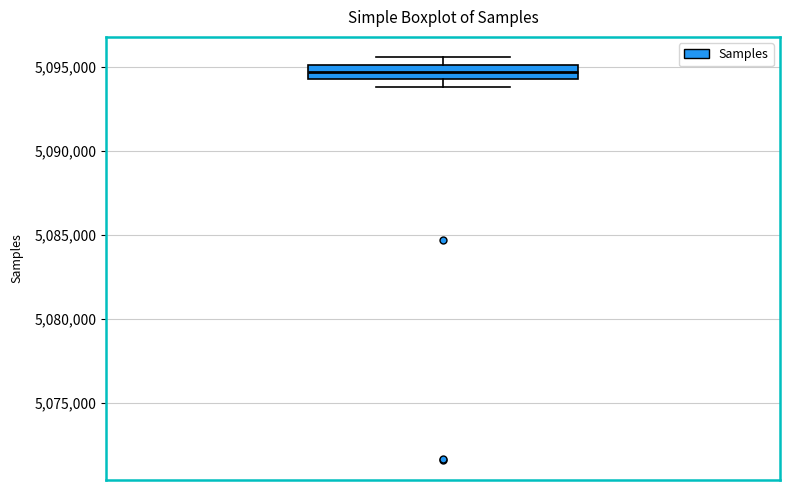

Transcribe this box plot: give where the median line is, the range the box spans, and where the two whiskers end, as read against the y-axis. The values are not printed on the chart, so give them approximately, as read against the axis.

median 5094500 (inside the box), box 5094500 to 5095000, whiskers 5094000 to 5095500